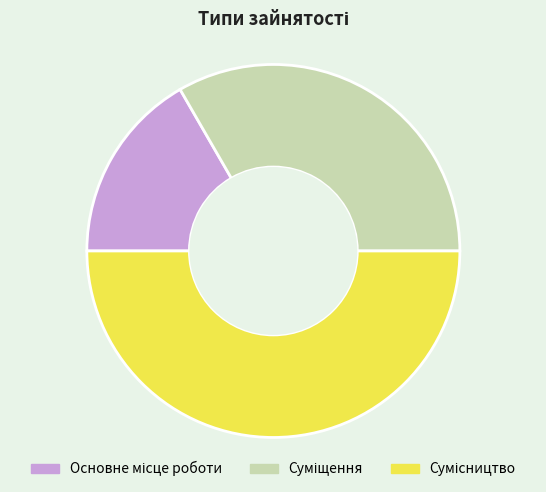

Rank the categories by value from lowest to highest.

Основне місце роботи, Суміщення, Сумісництво